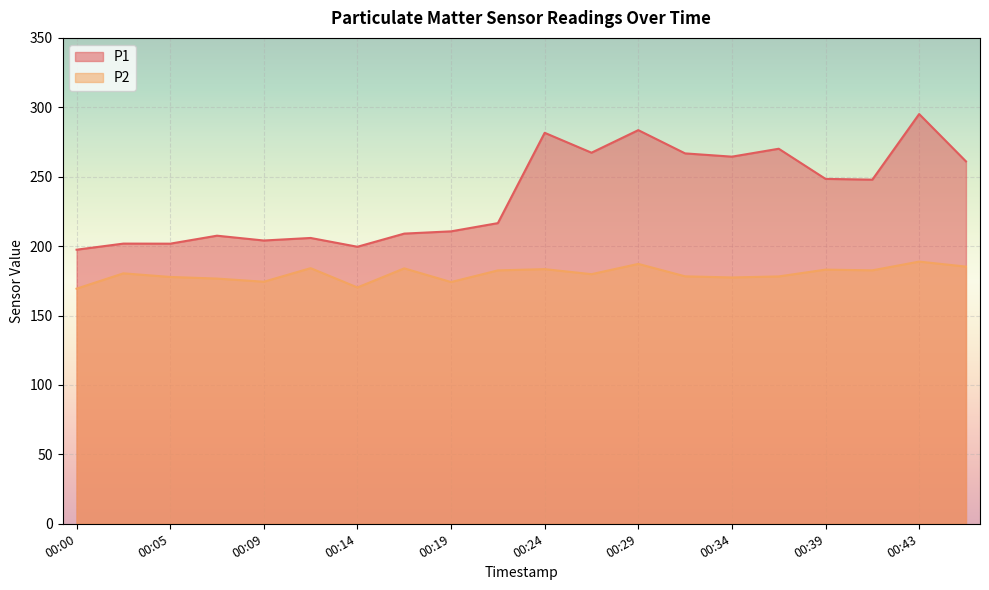

True or false: P2 and P1 cross at least once.

False